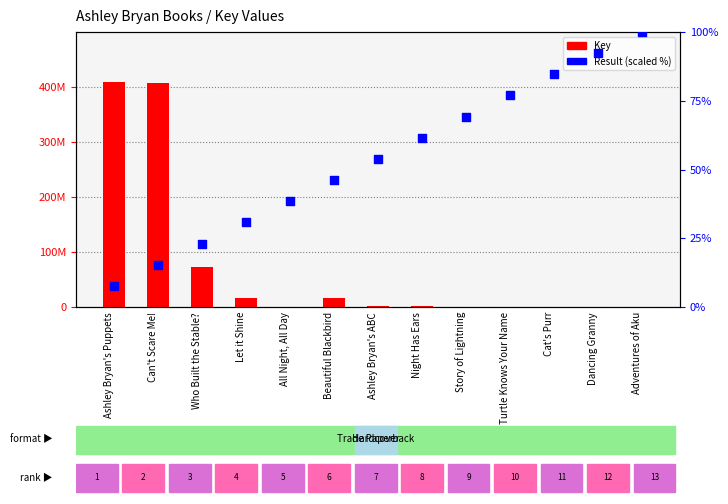

Which series contains the lowest Y value?

Result (scaled %)